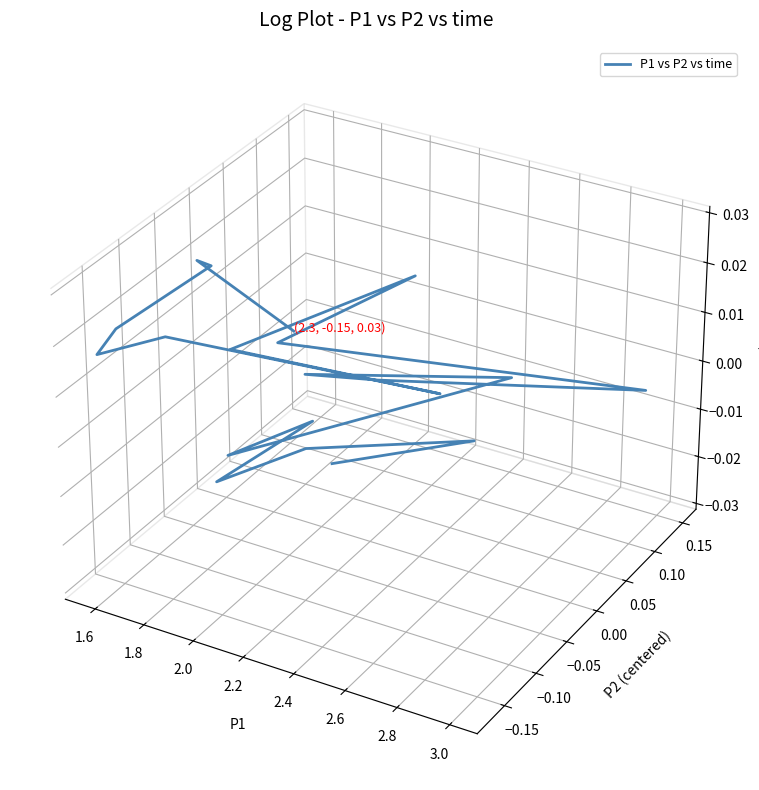

How many values are below 0?

6